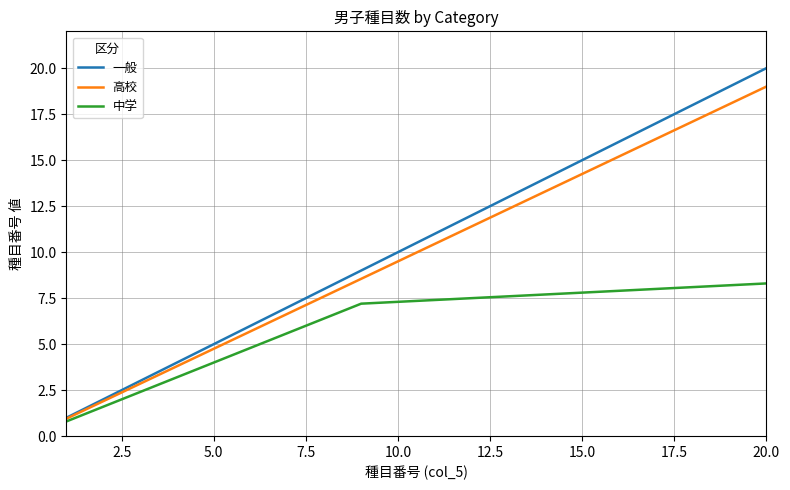

What is the highest value of the 一般 series?

20.0